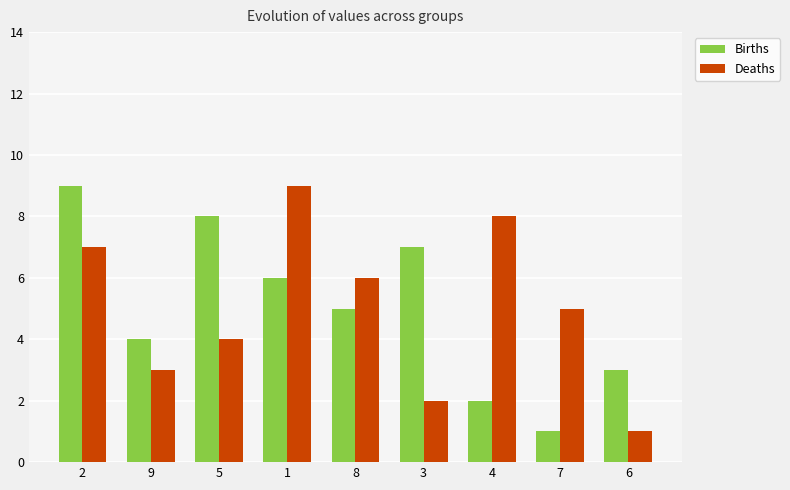

What is the minimum value for Deaths?

1